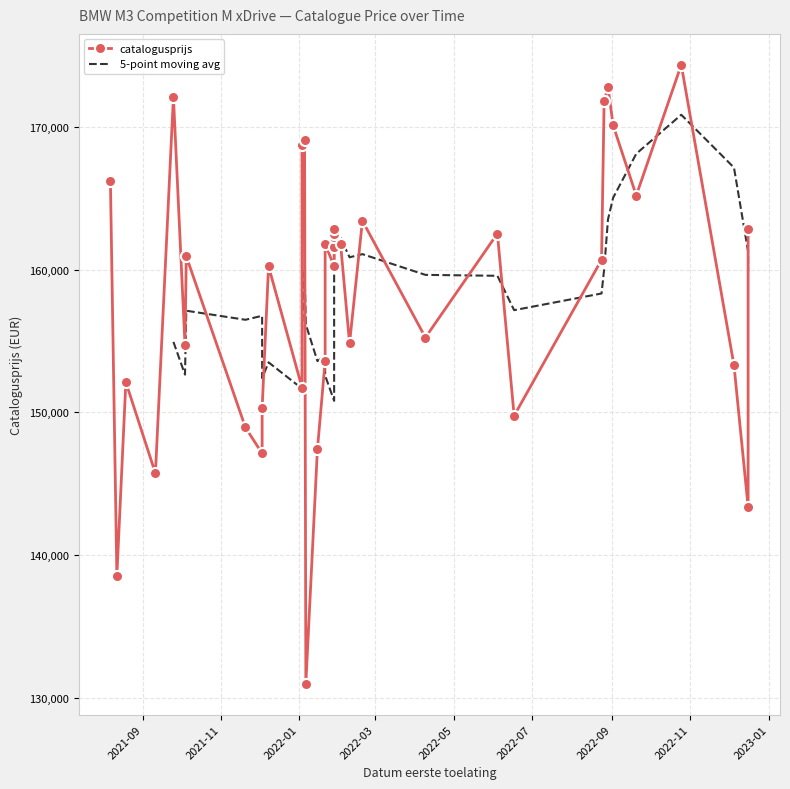

What is the sum of all values?

6332764